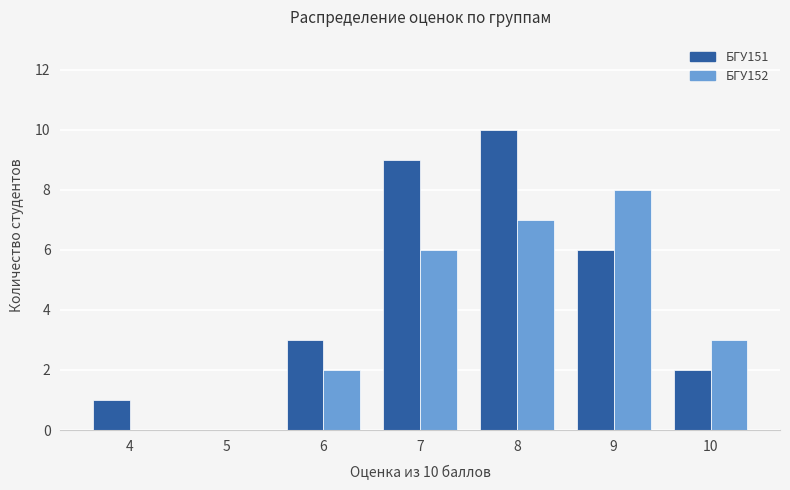

How many values in БГУ151 are above zero?

6